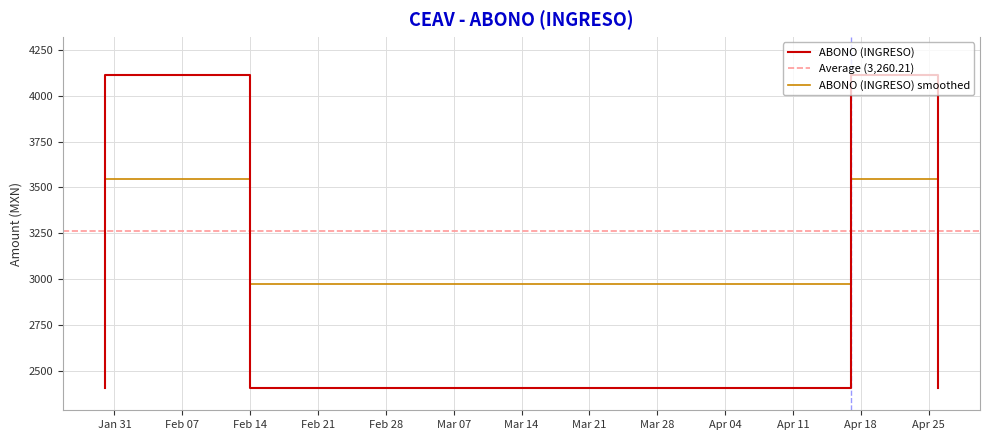

What is the difference between the values at 2023-04-26 and 2023-01-30?

1707.8